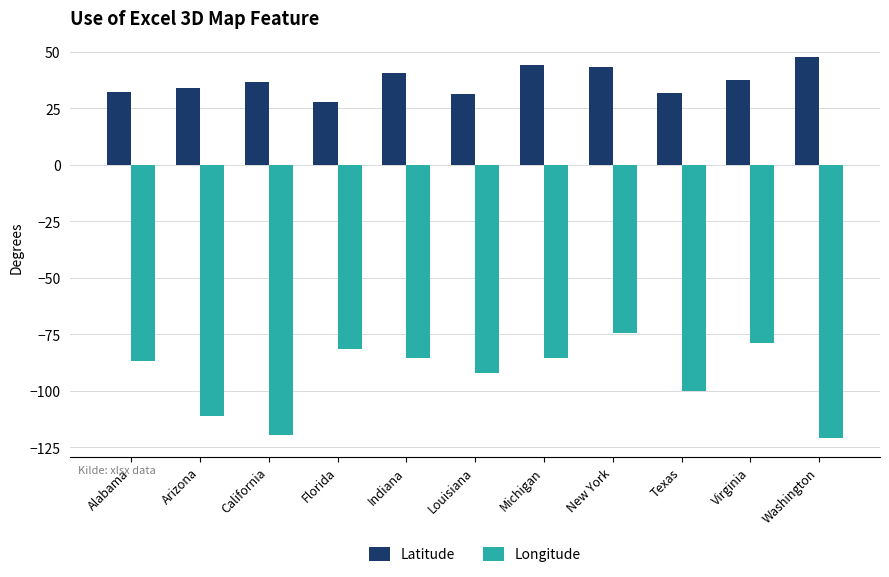

List the series in order of their peak value, highest first.

Latitude, Longitude